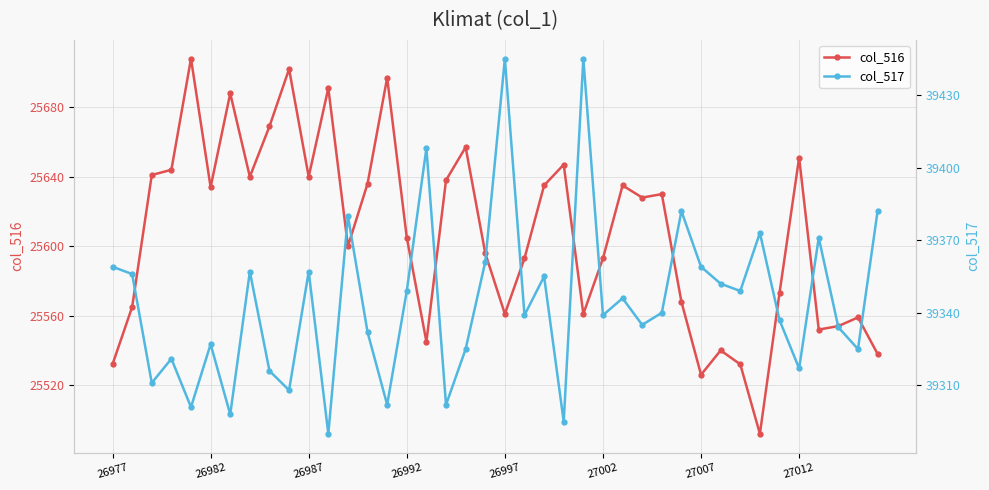

At how many categories does at least one series exceed 27302?

40